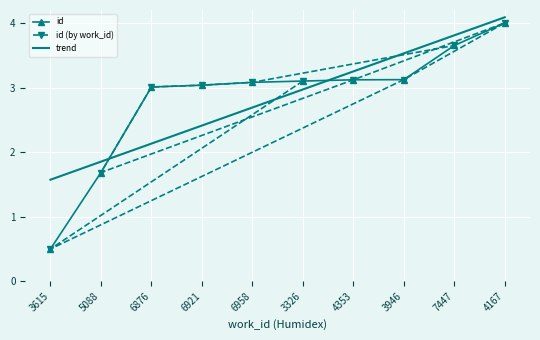

What is the approximate value at 4353?

3.1